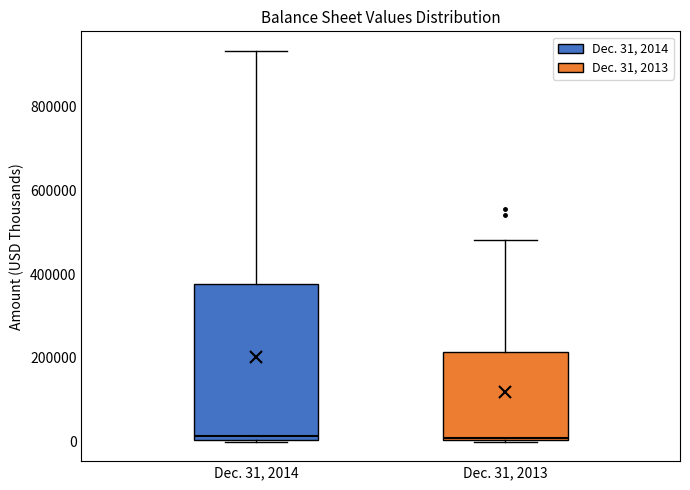

Comparing the boxes themselves (not the whiskers), which one is the tallest?

Dec. 31, 2014